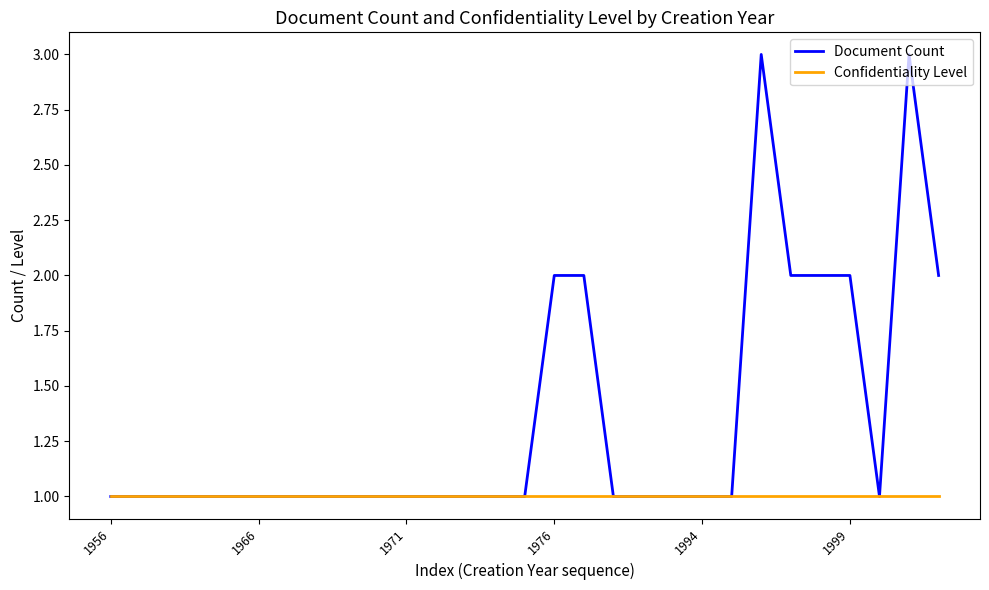

Which series has the widest spread of values?

Document Count